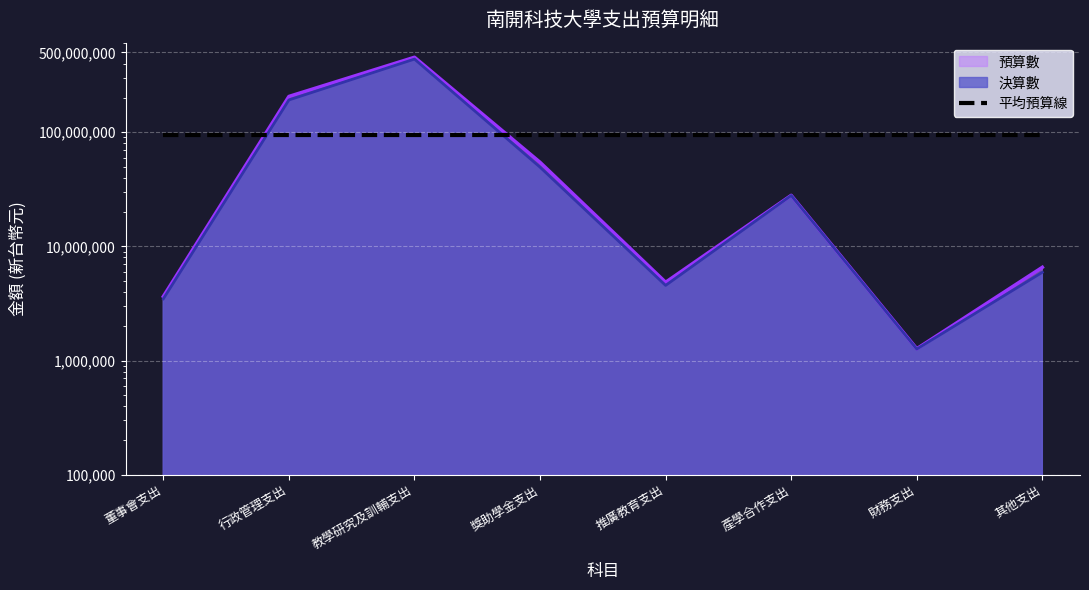

What is the minimum value shown in the chart?

1260000